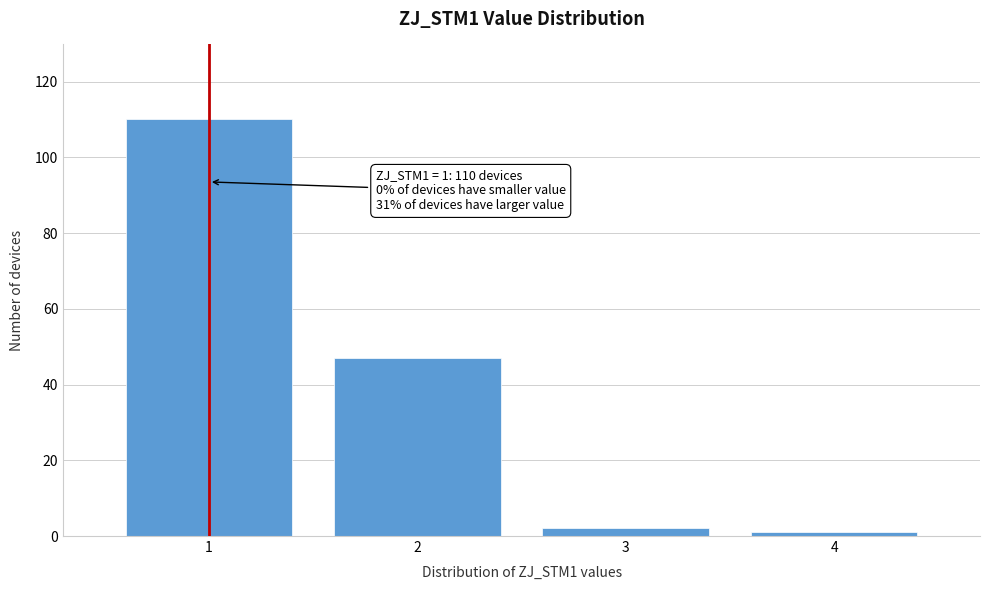

Reading left to right, list all the values displayed in this chart.

1=110	2=47	3=2	4=1